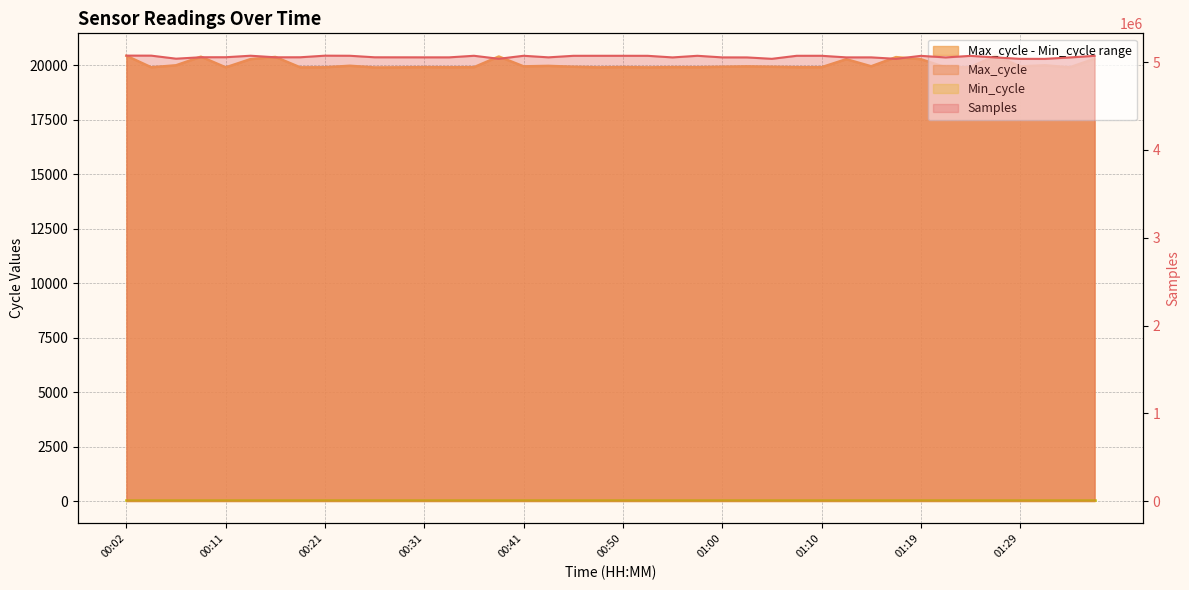

What is the total value across all series at 00:14?

5094131